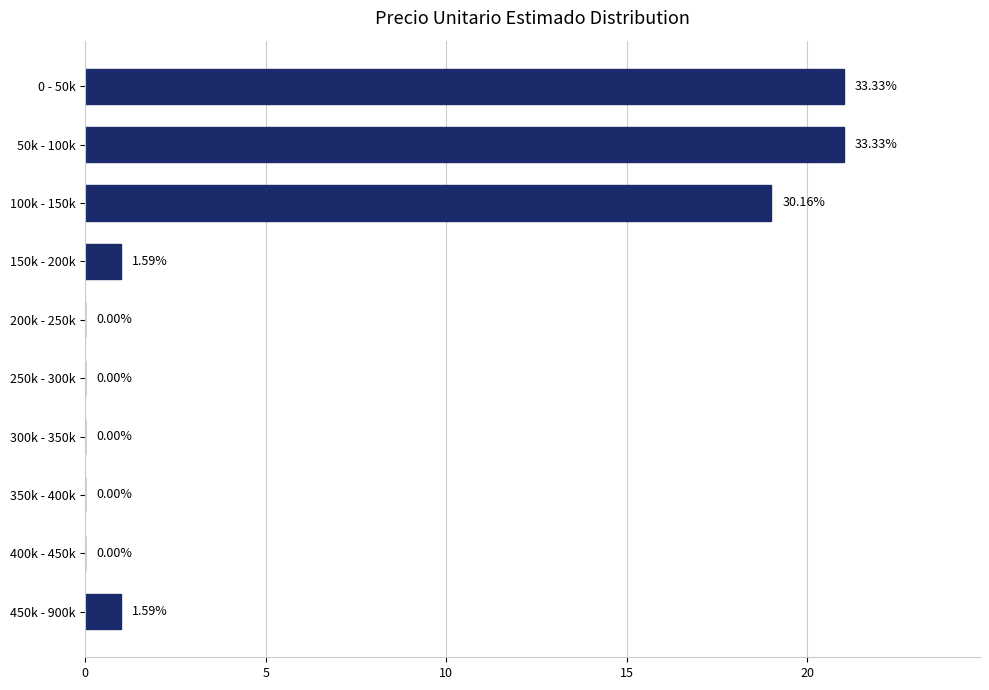

What is the sum of the values at 400k - 450k and 50k - 100k?

21